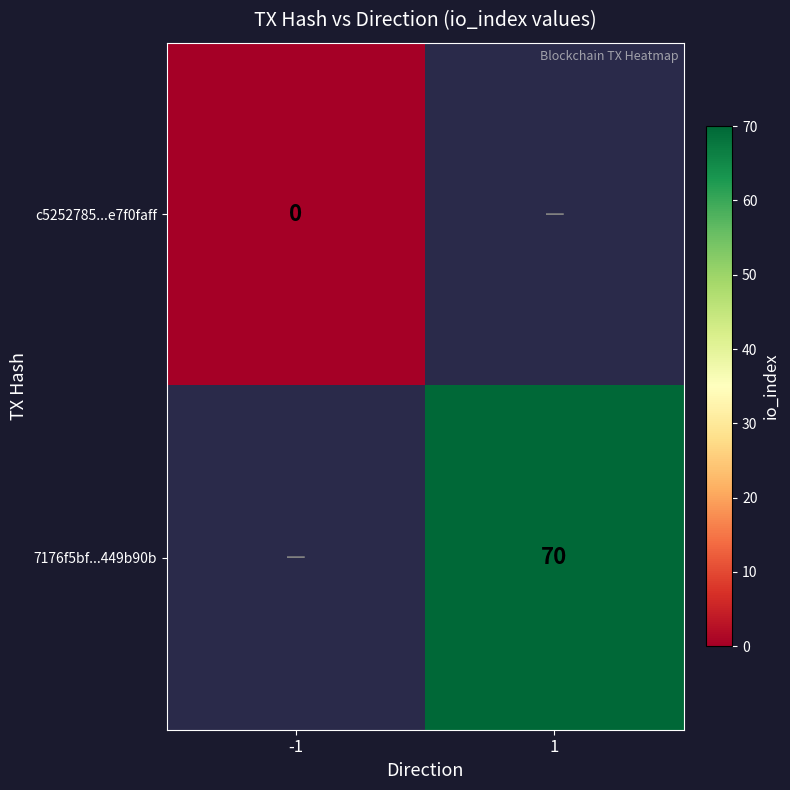

The value of 7176f5bf...449b90b at 1 is 120. True or false?

False